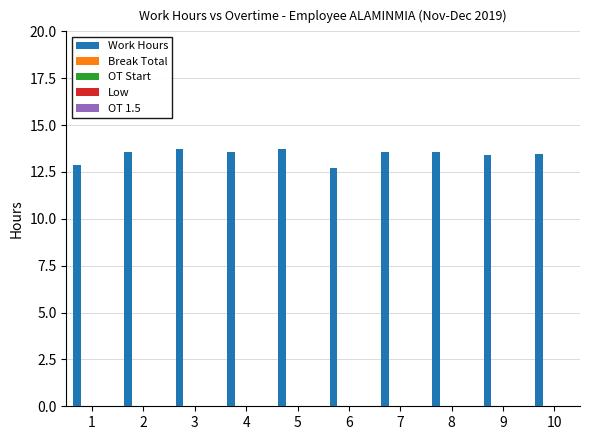

What is the maximum value shown in the chart?

13.7